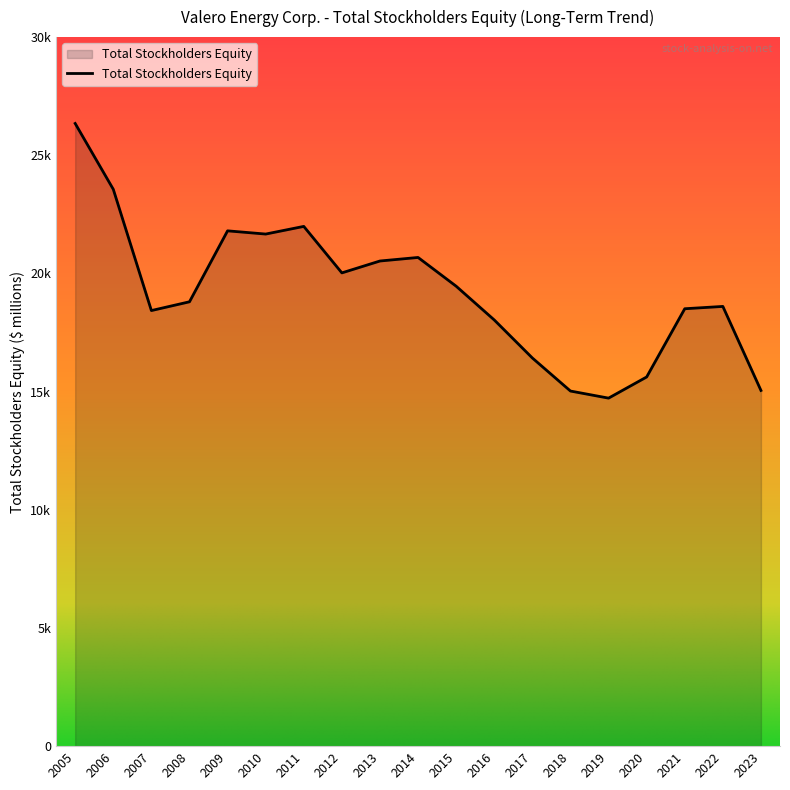

What is the value of the 14th point from the left?

15025